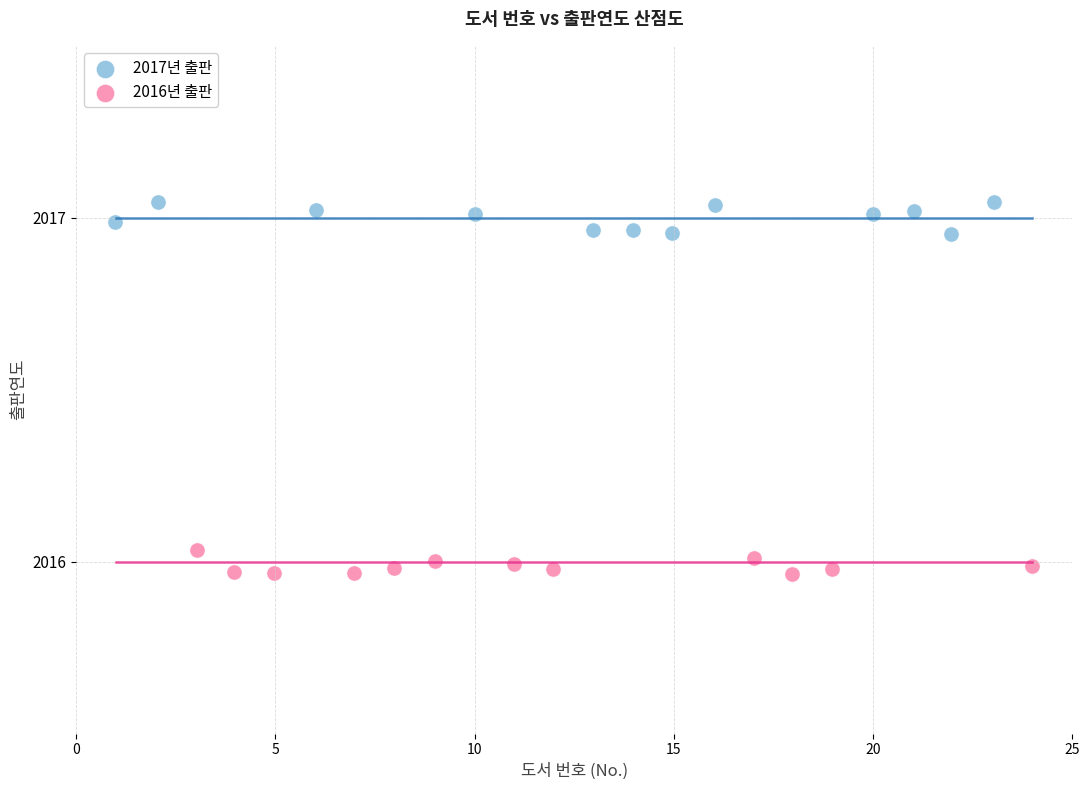

Which series contains the lowest Y value?

2016년 출판